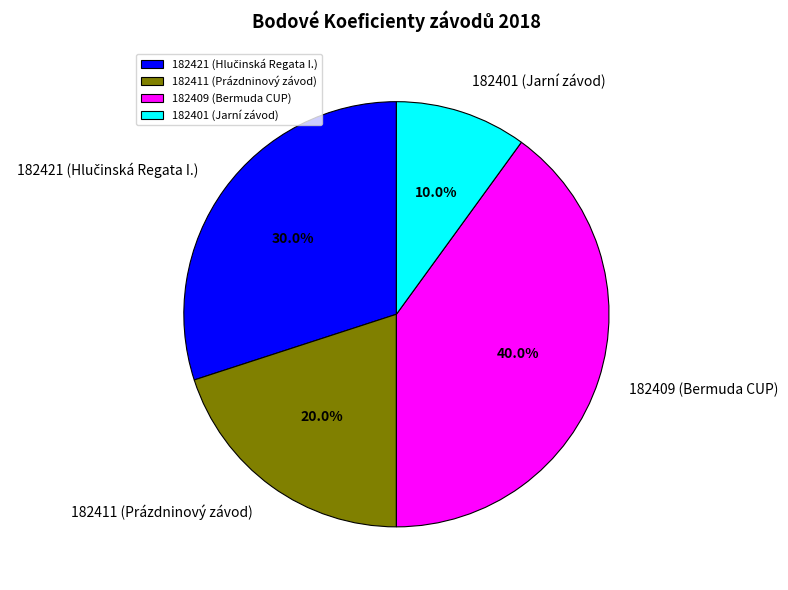

To the nearest percent, what percentage of the pie is 182409 (Bermuda CUP)?

40%